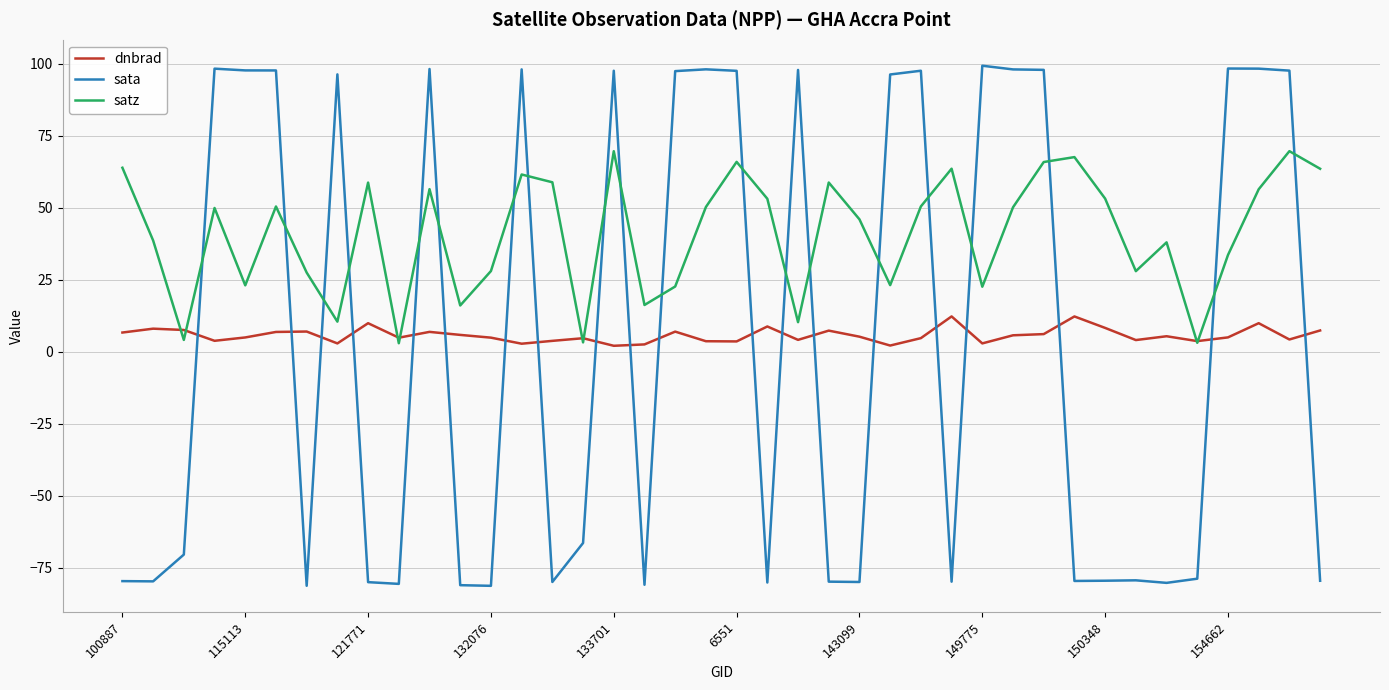

List the series in order of their peak value, lowest first.

dnbrad, satz, sata